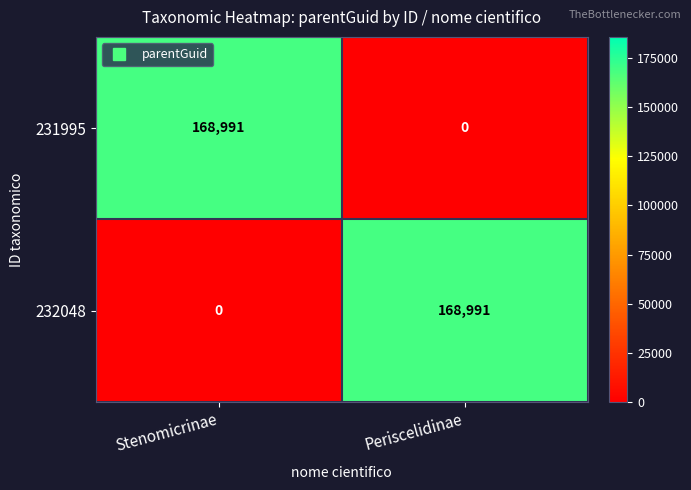

Reading left to right, extract all data points from this chart.

231995: Stenomicrinae=168991	Periscelidinae=0
232048: Stenomicrinae=0	Periscelidinae=168991